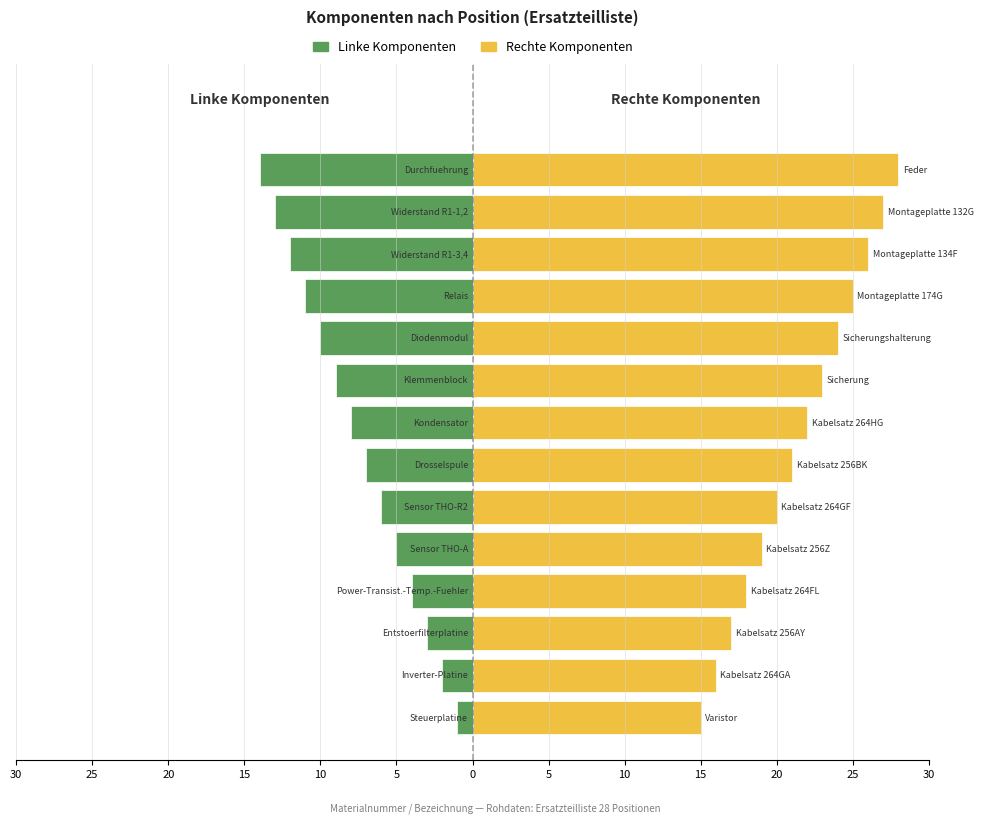

What is the average value of the Rechte Komponenten series?

22